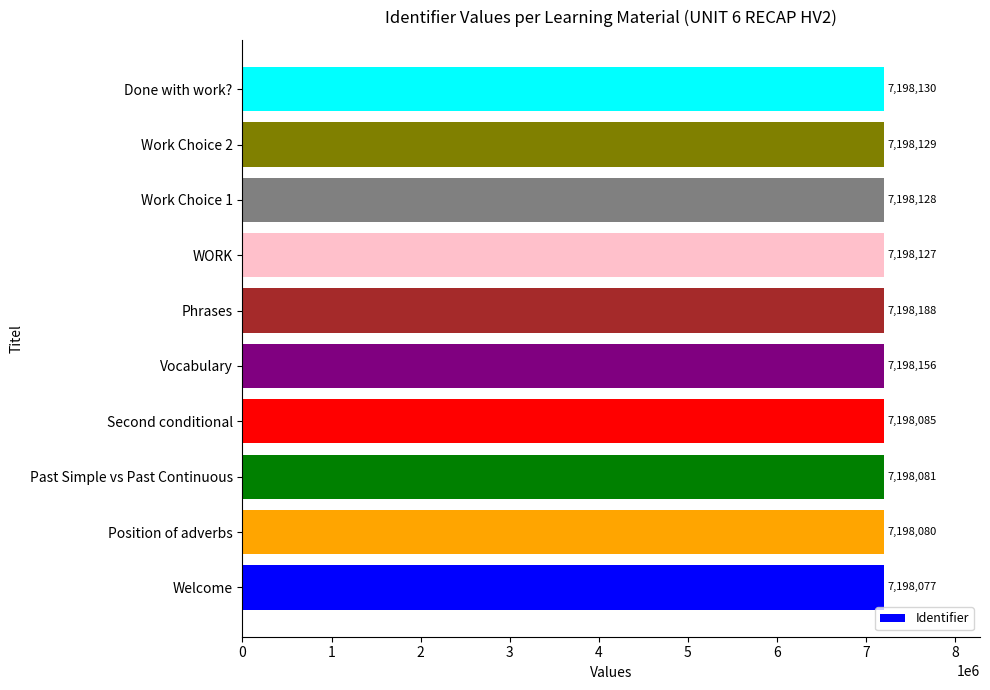

What is the greatest value displayed?

7198188